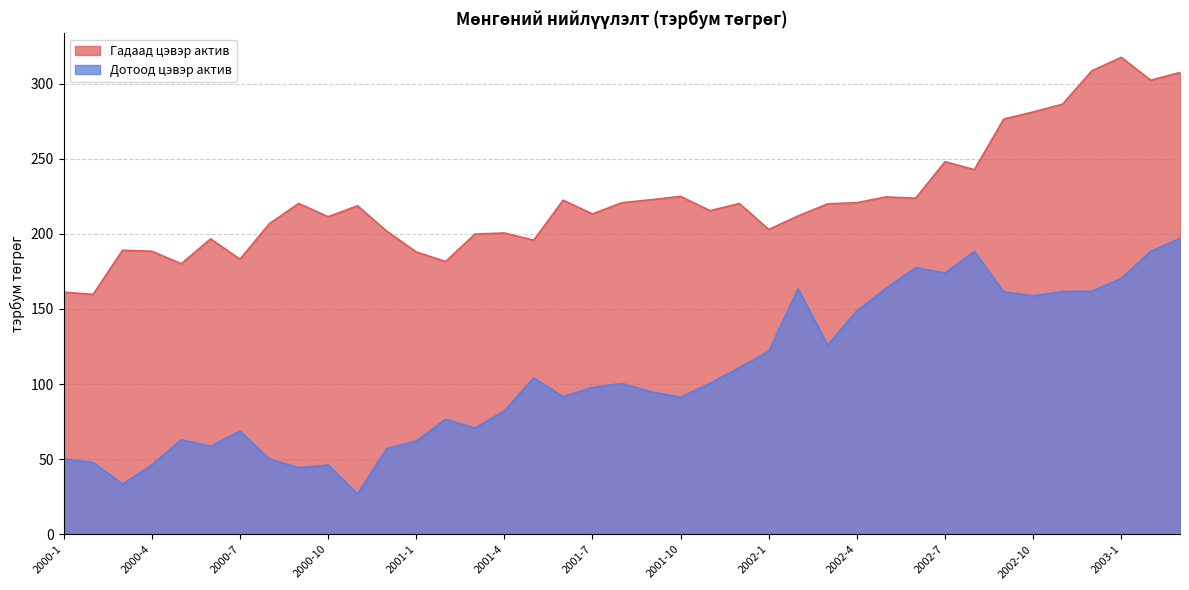

At which category does Дотоод цэвэр актив reach its first local peak?

2000-5